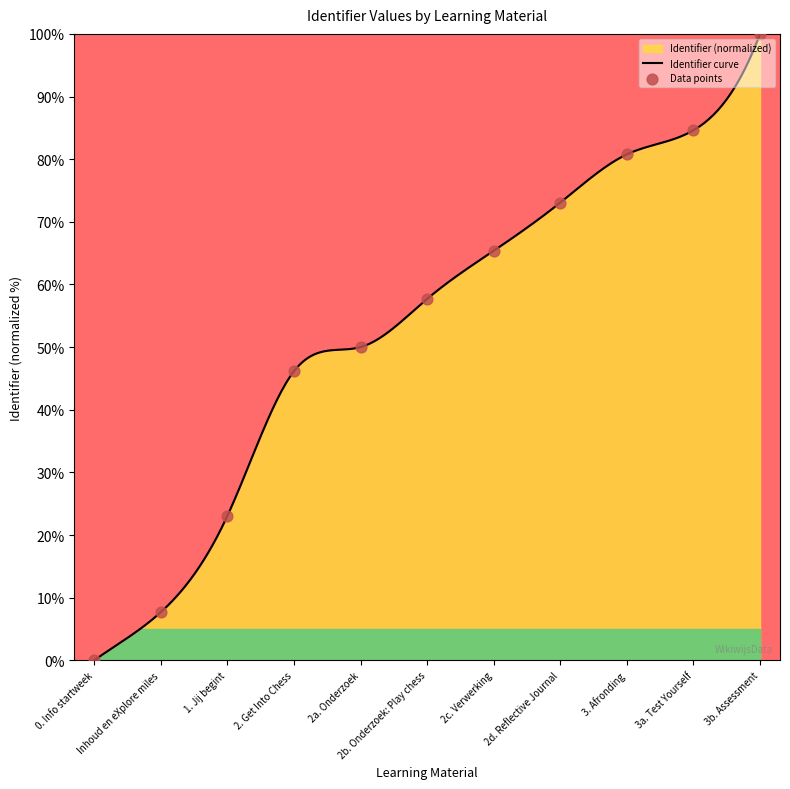

What is the change in value from 2b. Onderzoek: Play chess to 3a. Test Yourself?

+26.9